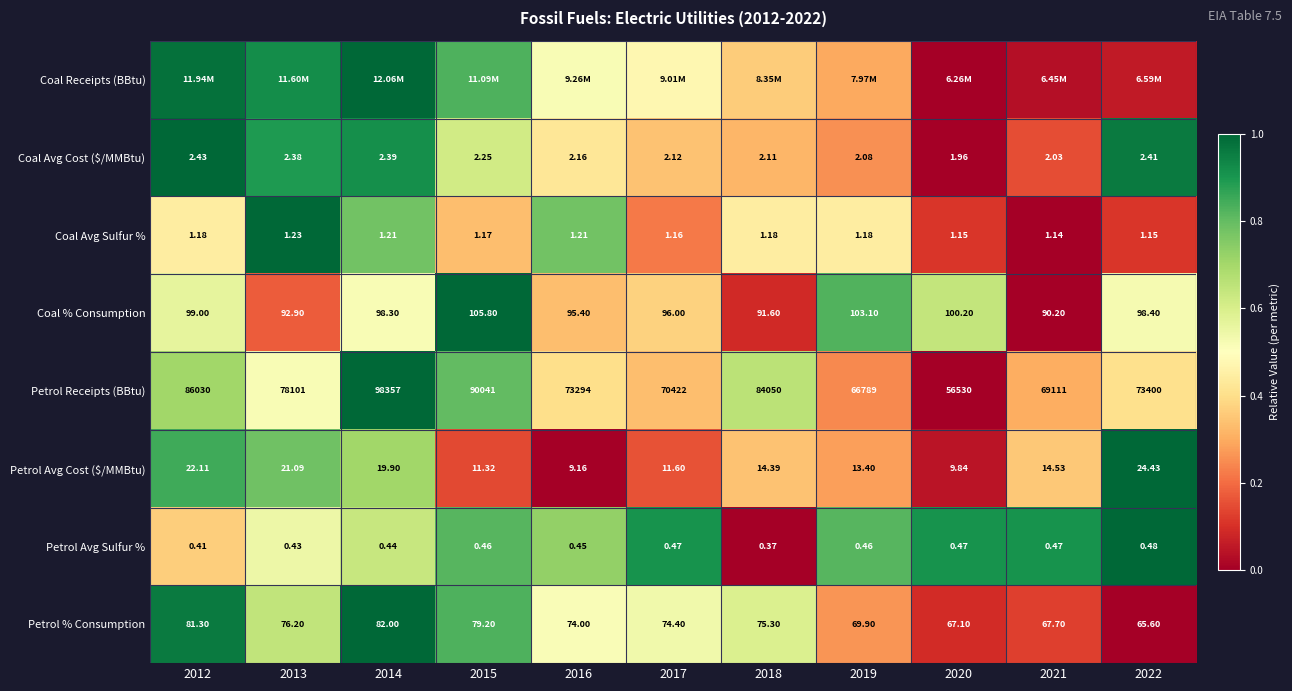

Is the value of Petrol Receipts (BBtu) at 2014 greater than the value of Coal Avg Cost ($/MMBtu) at 2014?

Yes